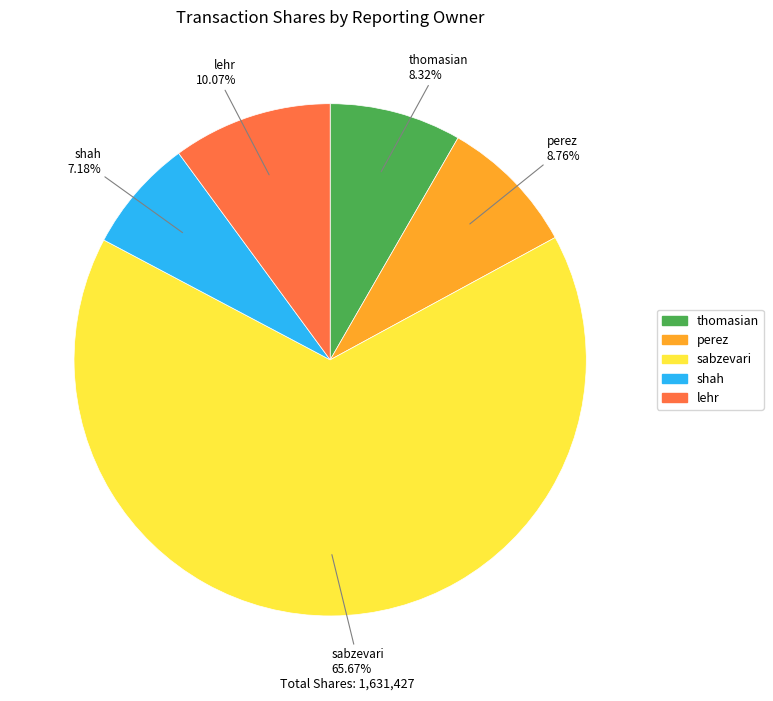

Does any single category account for the majority?

Yes